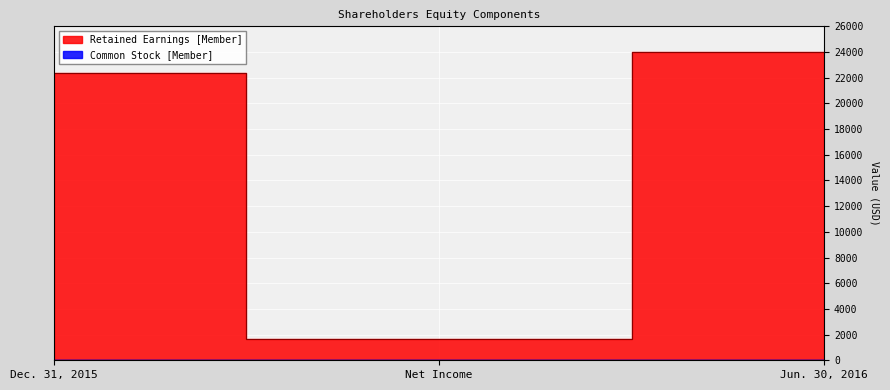

What is the sum of the values at Net Income and Dec. 31, 2015?

23976